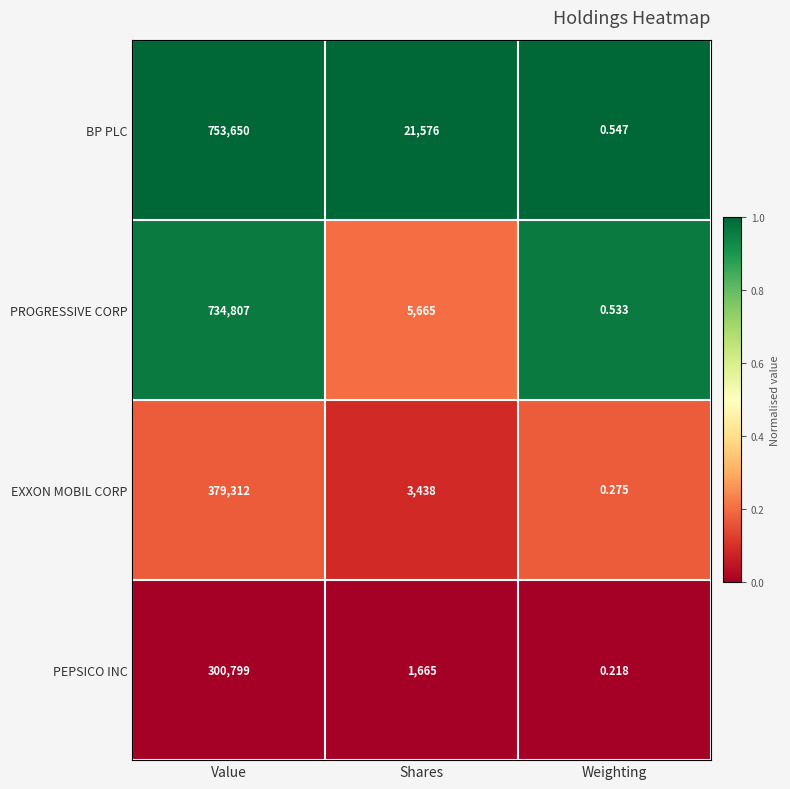

At which label does PROGRESSIVE CORP reach its minimum?

Weighting